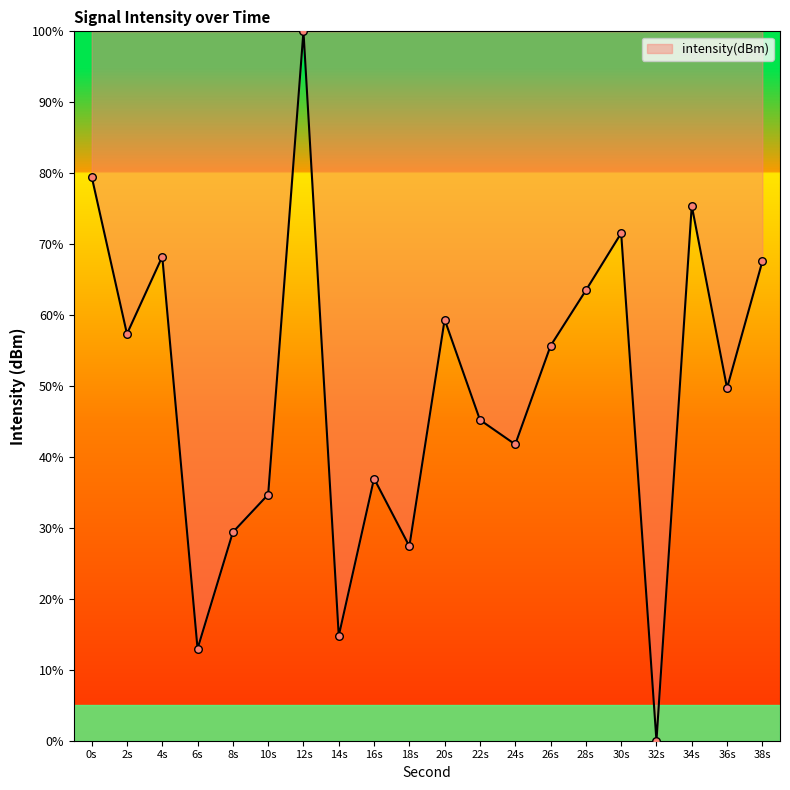

What is the change in value from 14s to 16s?

+22.2